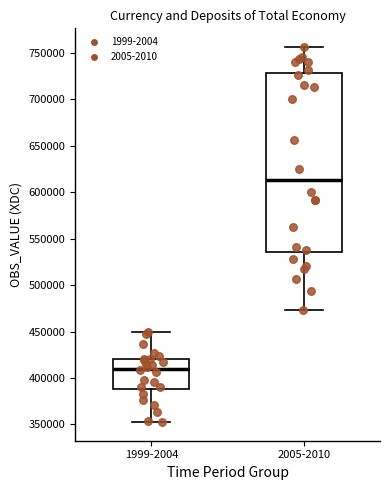

Comparing the boxes themselves (not the whiskers), which one is the tallest?

2005-2010